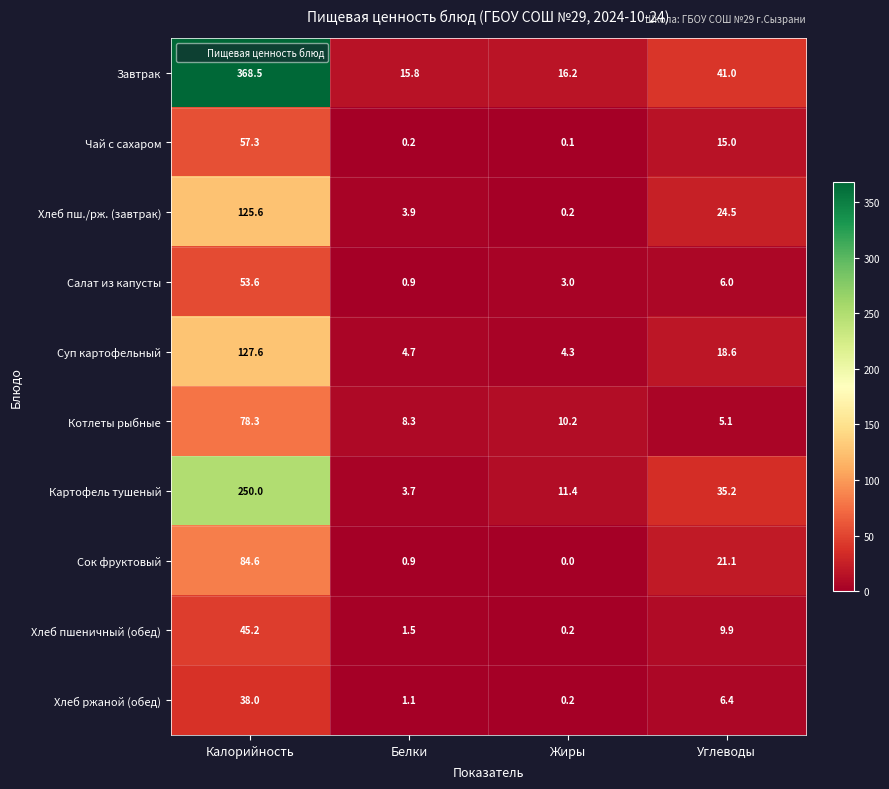

At which category does the chart reach its peak across all series?

Калорийность